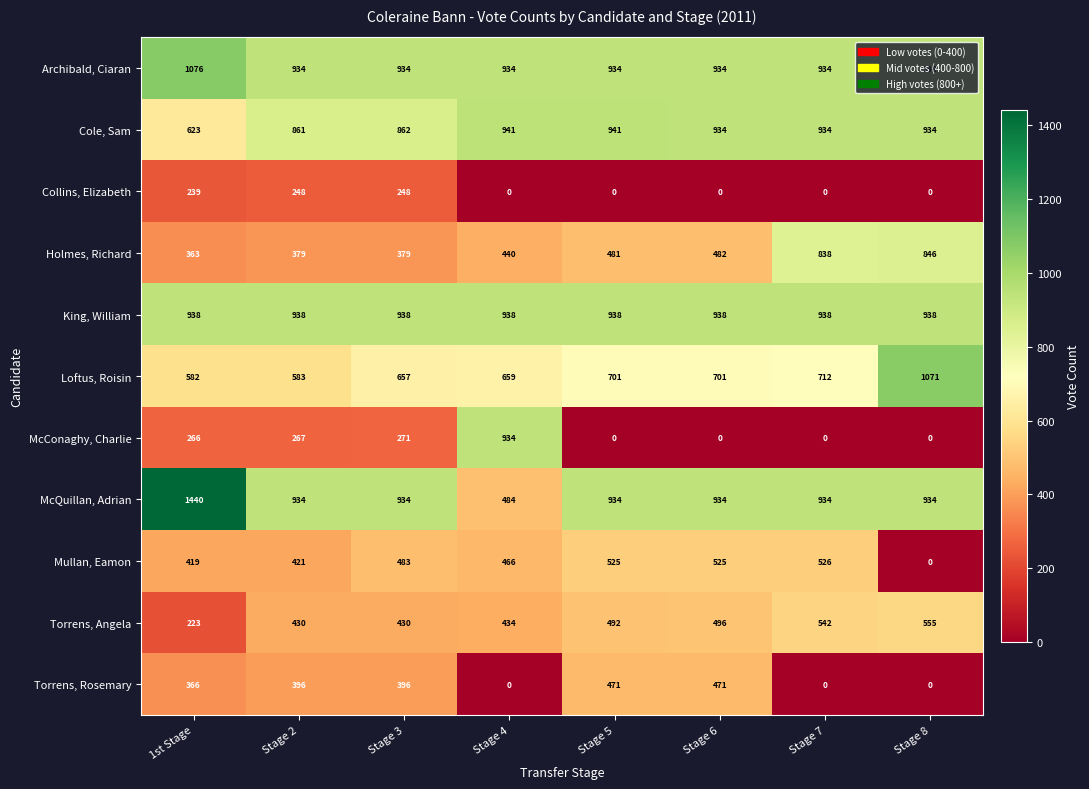

The Collins, Elizabeth series shows 248 at Stage 2. True or false?

True